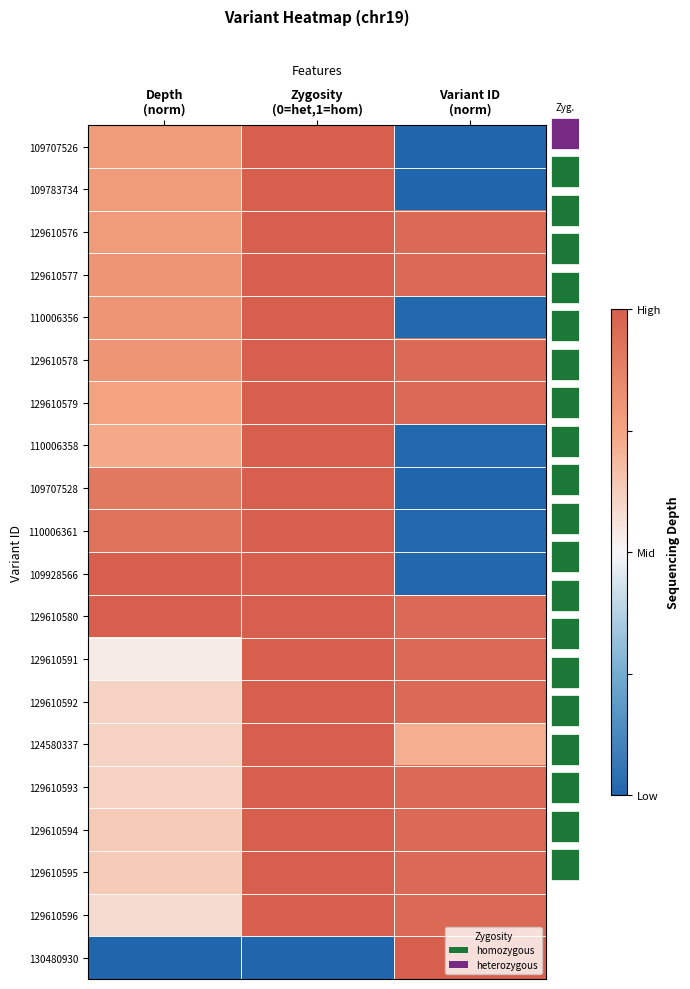

The 129610593 series shows 0.2 at Depth (norm). True or false?

False